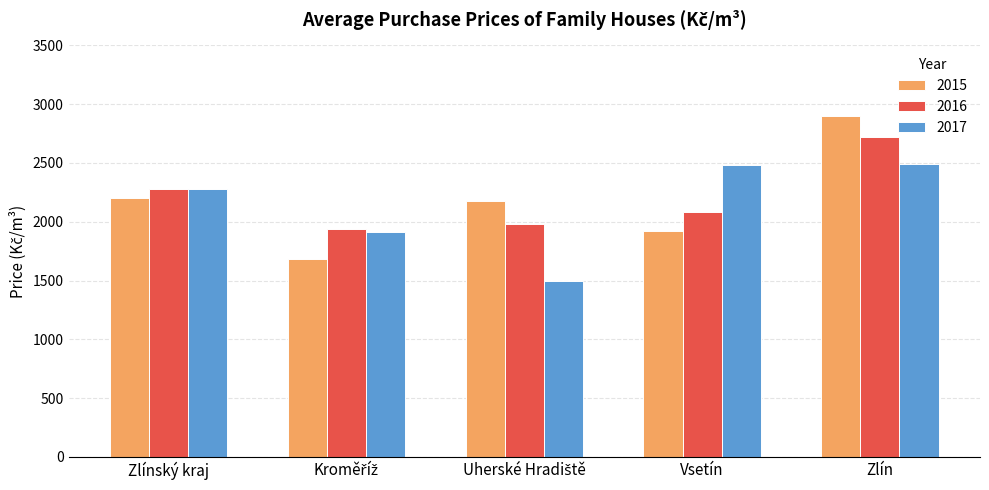

What are all the series names shown in the legend?

2015, 2016, 2017